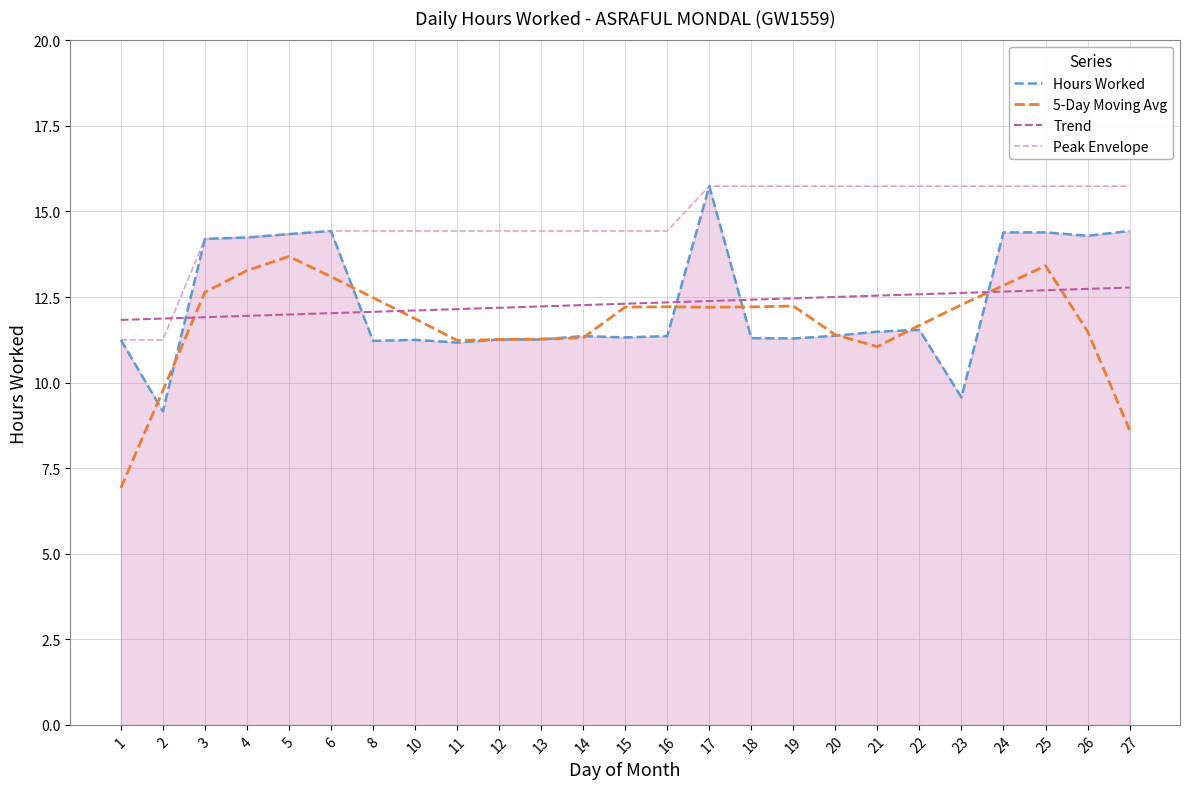

Where do Trend and 5-Day Moving Avg first cross each other?

2 and 3